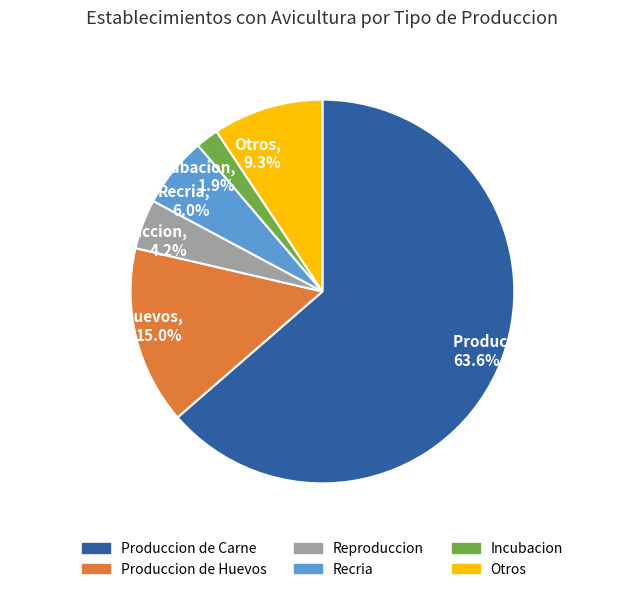

How many segments does this pie chart have?

6